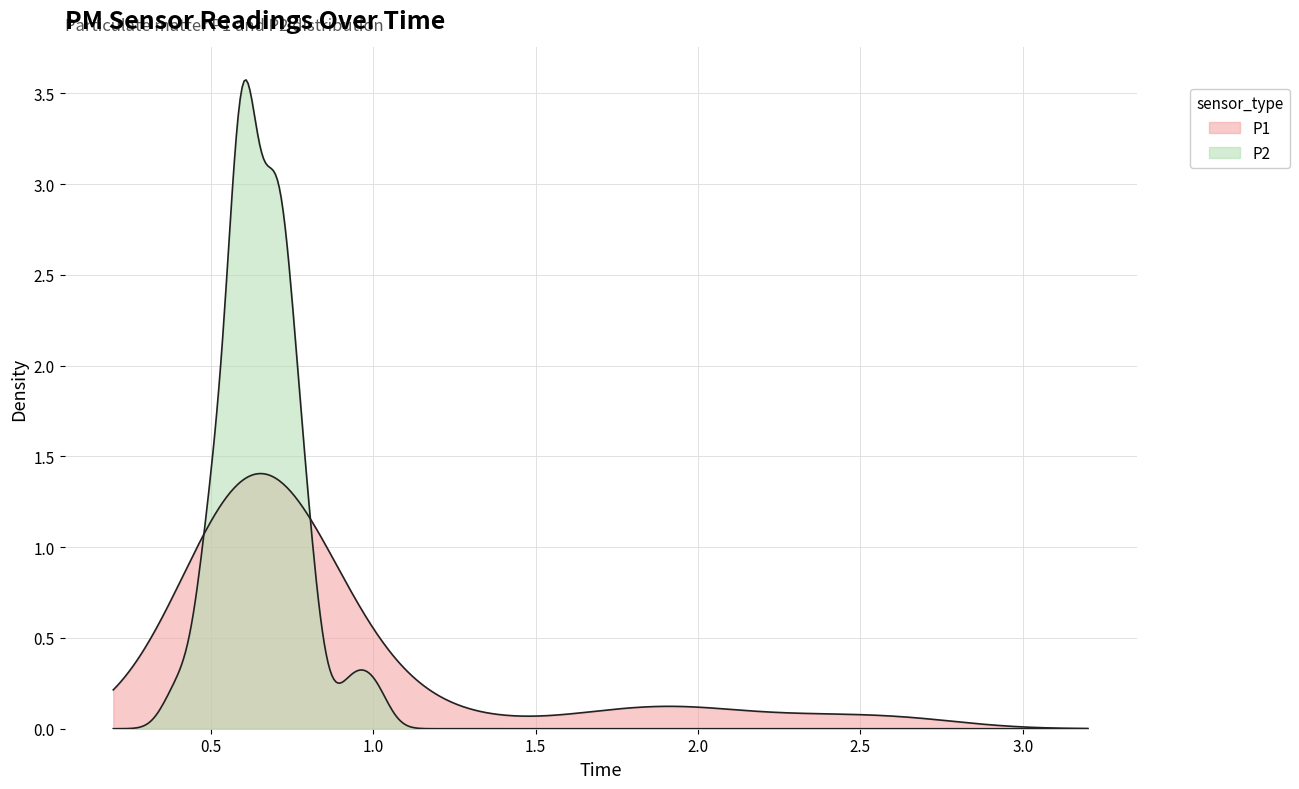

Does the chart have visible grid lines?

Yes